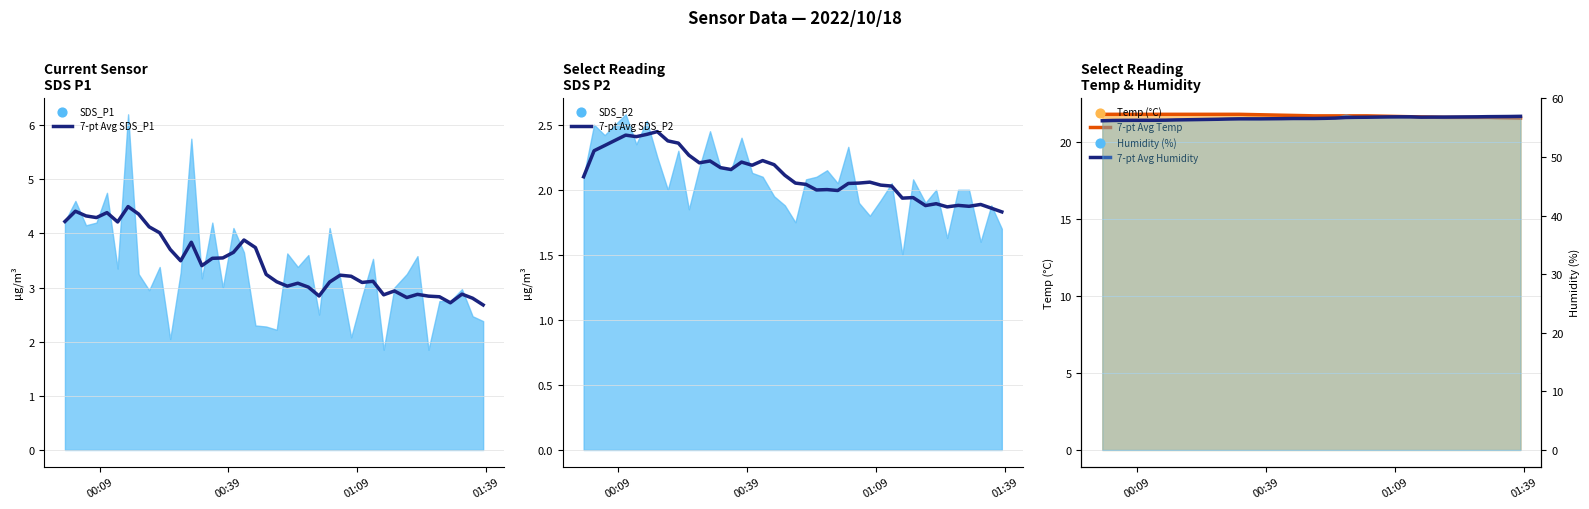

Which series has the widest spread of Y values?

7-pt Avg SDS_P1